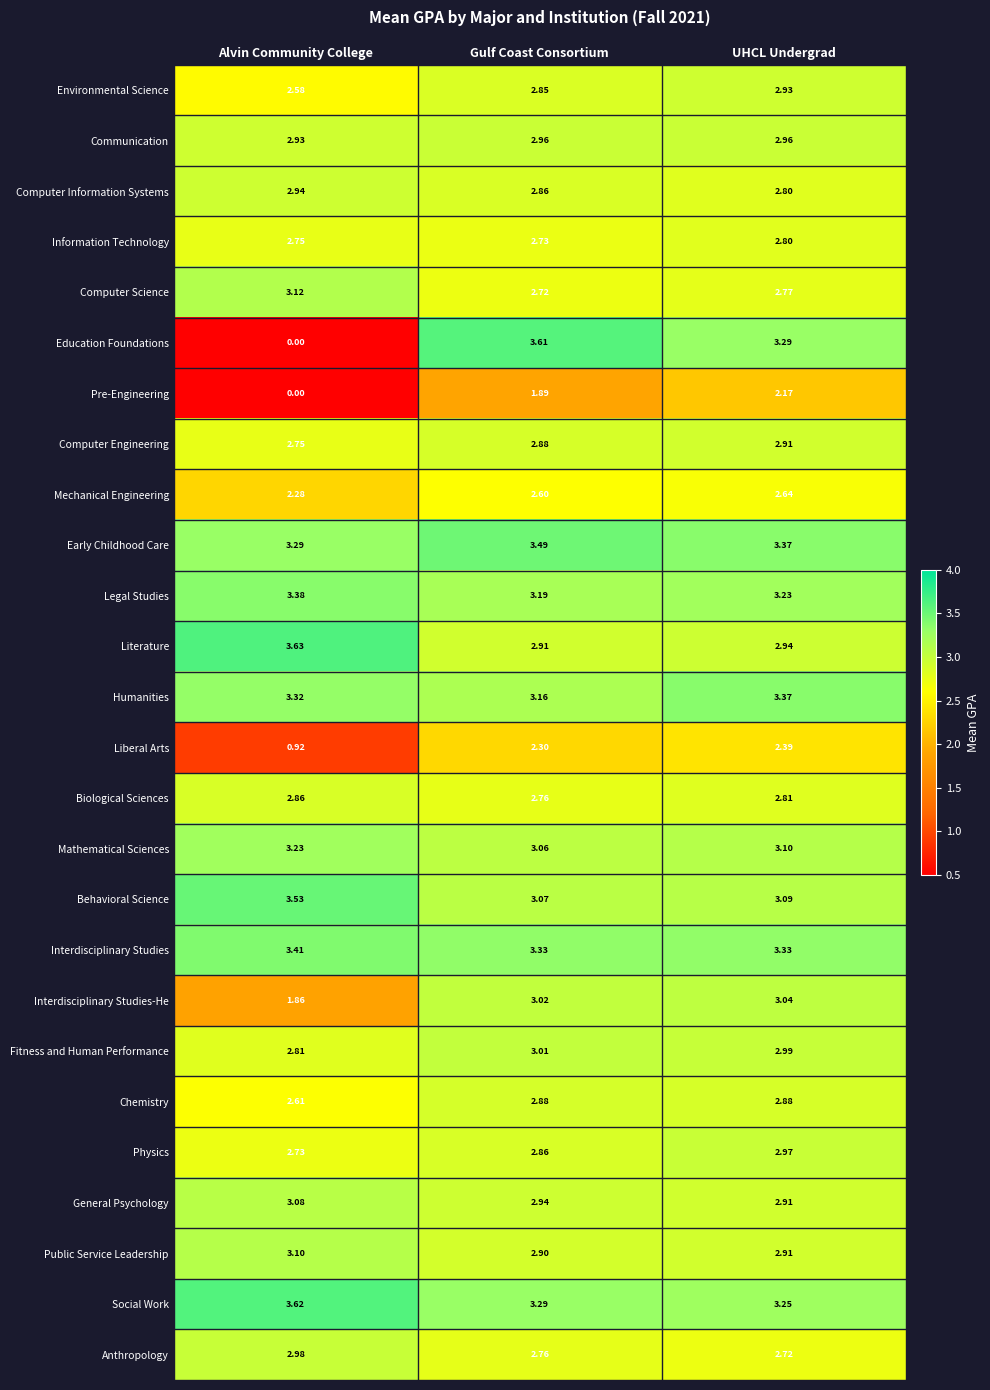

At which category is the sum across all series the highest?

UHCL Undergrad